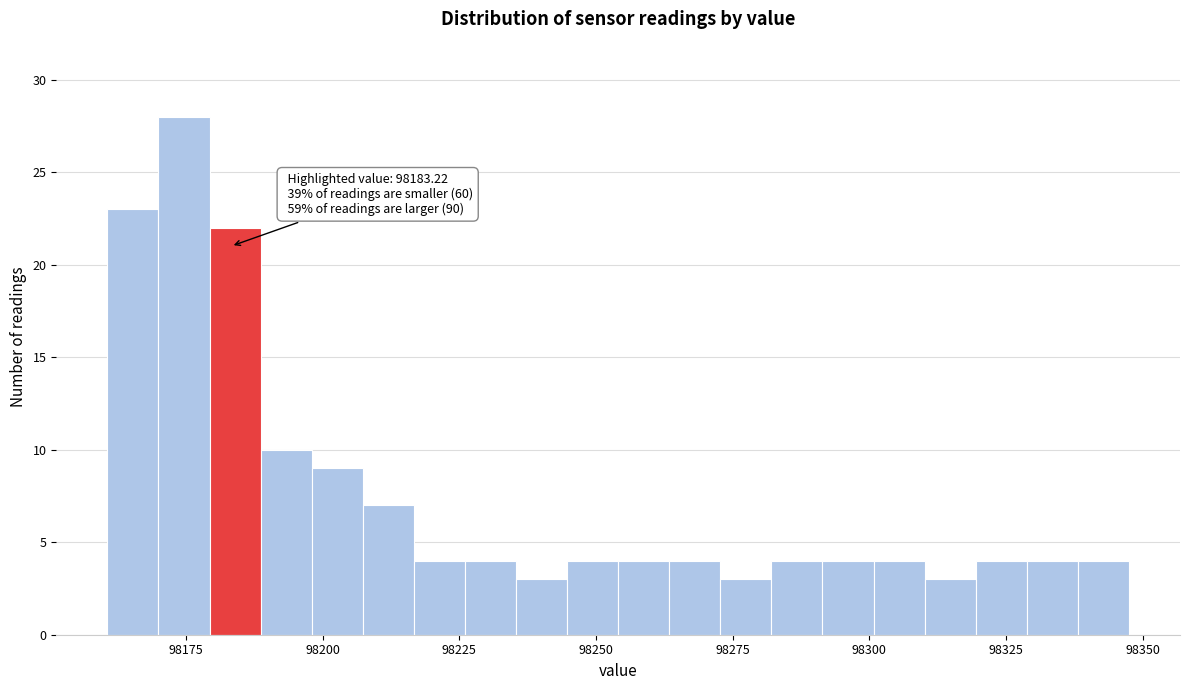

Around what value on the x-axis is the tallest bar? Give the approximate position of its centre, as read against the axis.

98175